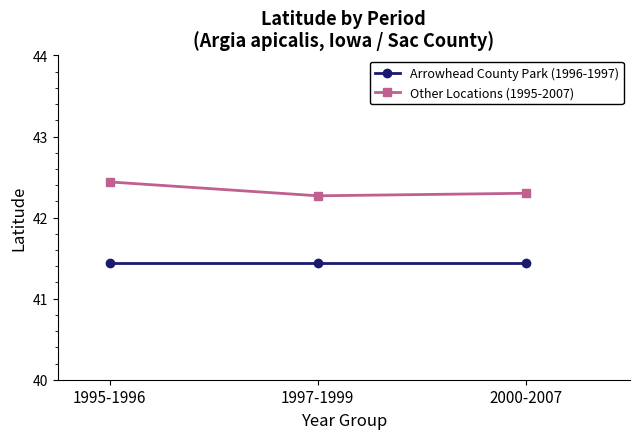

Reading left to right, what are all the values shown in this chart?

Arrowhead County Park (1996-1997): 1995-1996=41.4	1997-1999=41.4	2000-2007=41.4
Other Locations (1995-2007): 1995-1996=42.4	1997-1999=42.3	2000-2007=42.3